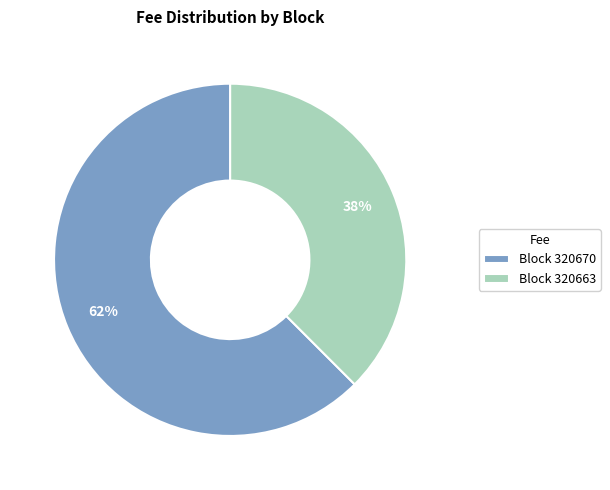

Is there any slice that represents more than half of the pie?

Yes